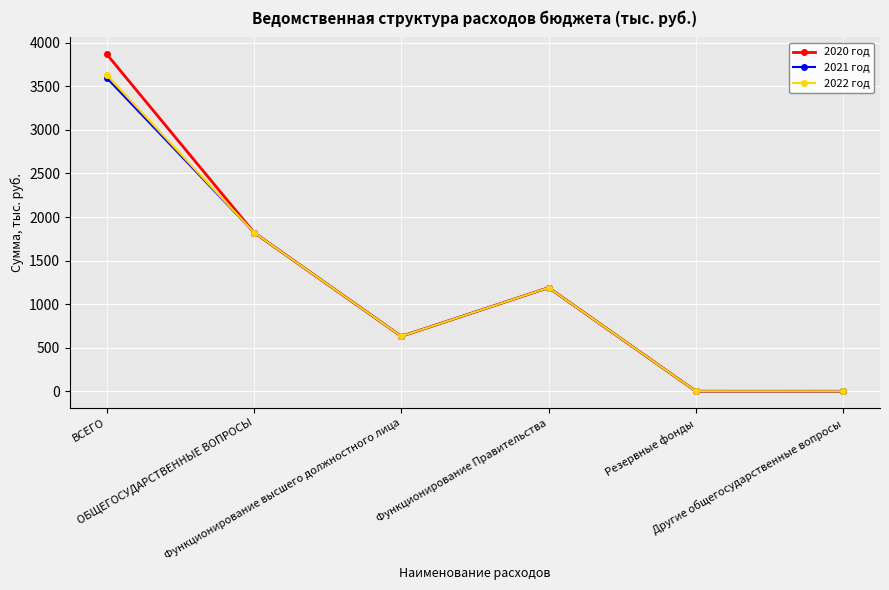

What is the greatest value displayed?

3867.6